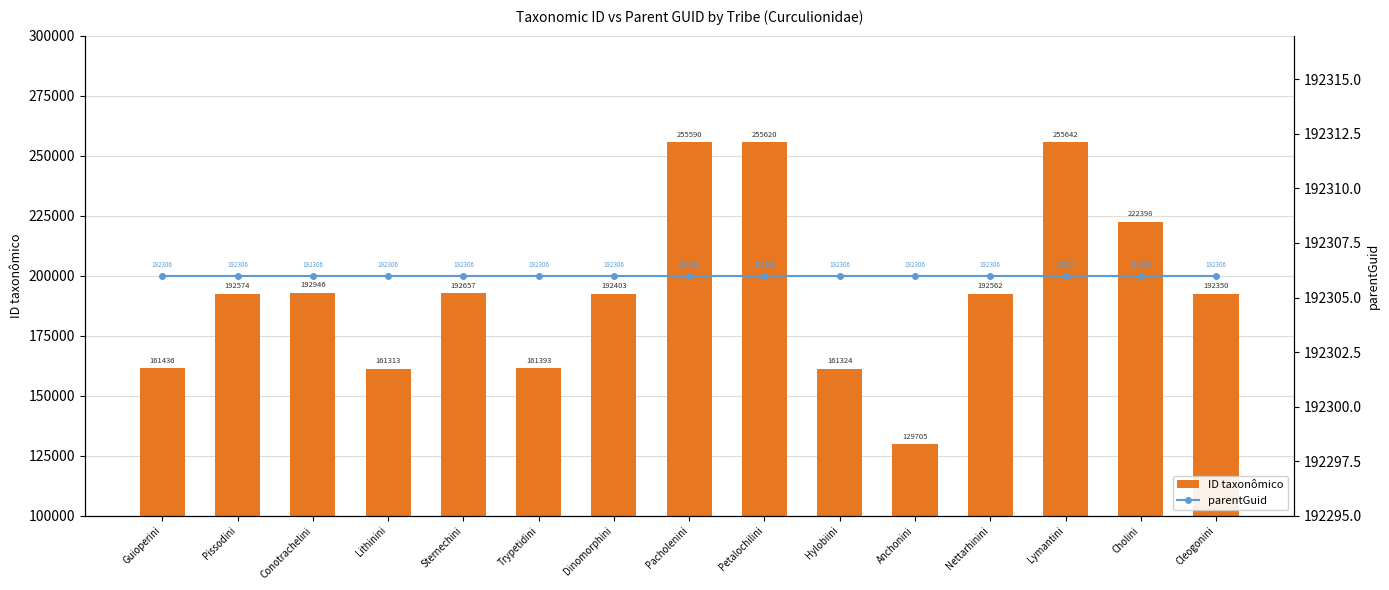

What is the average value of the parentGuid series?

192306